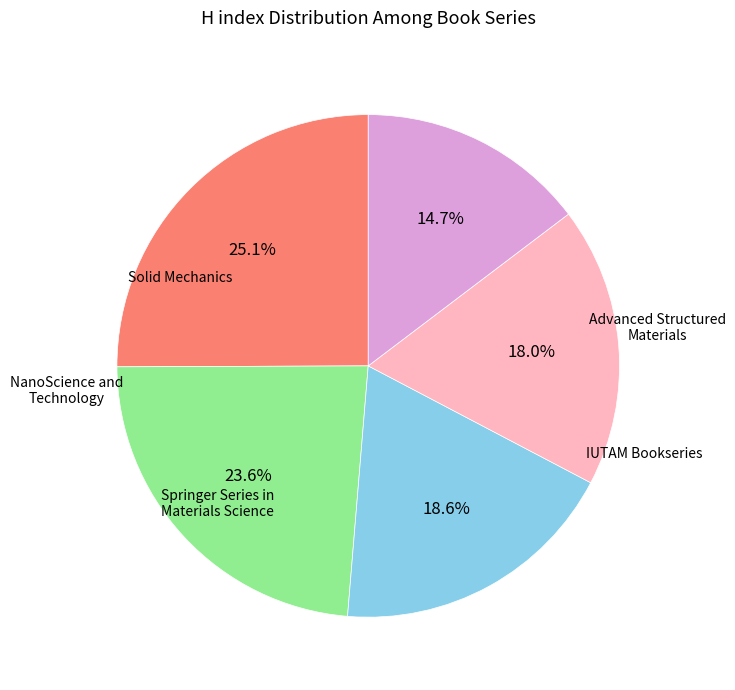

Is there a majority slice in this chart?

No